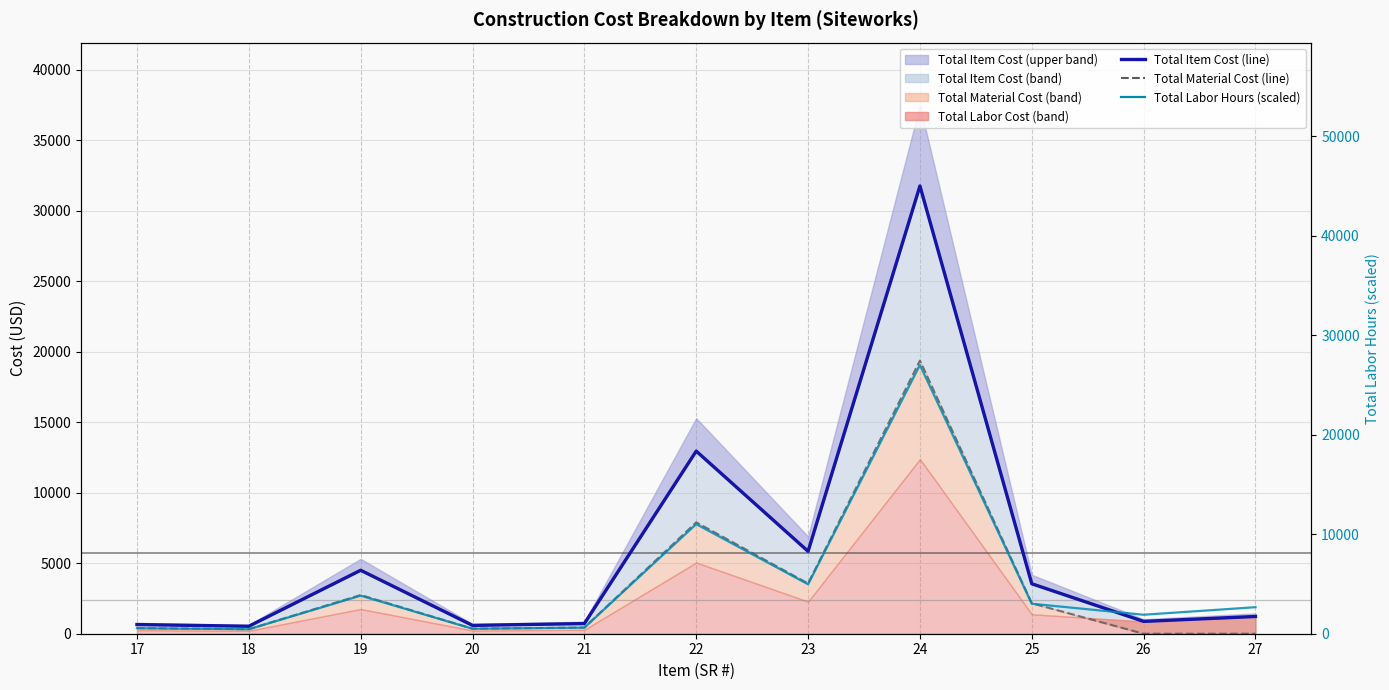

Where is the first local minimum for Total Material Cost (line)?

18